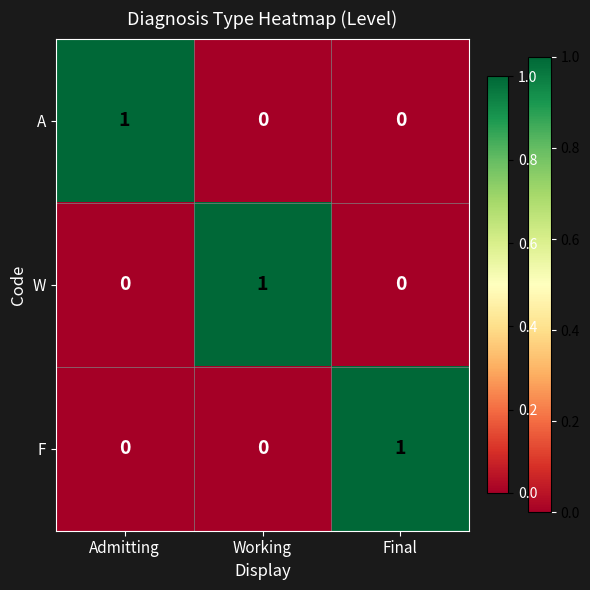

At how many categories does at least one series exceed 0?

3